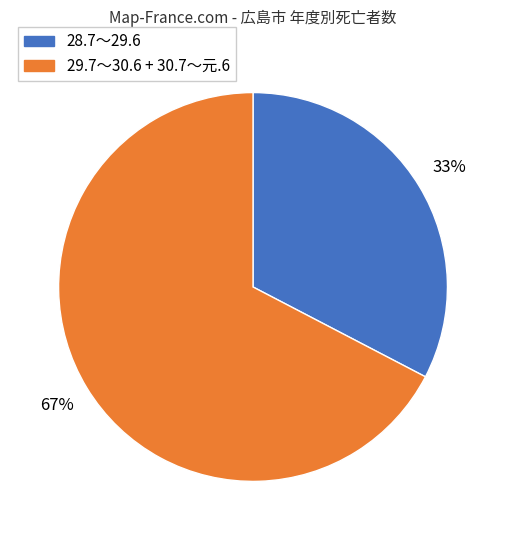

To the nearest percent, what percentage of the pie is 28.7～29.6?

33%